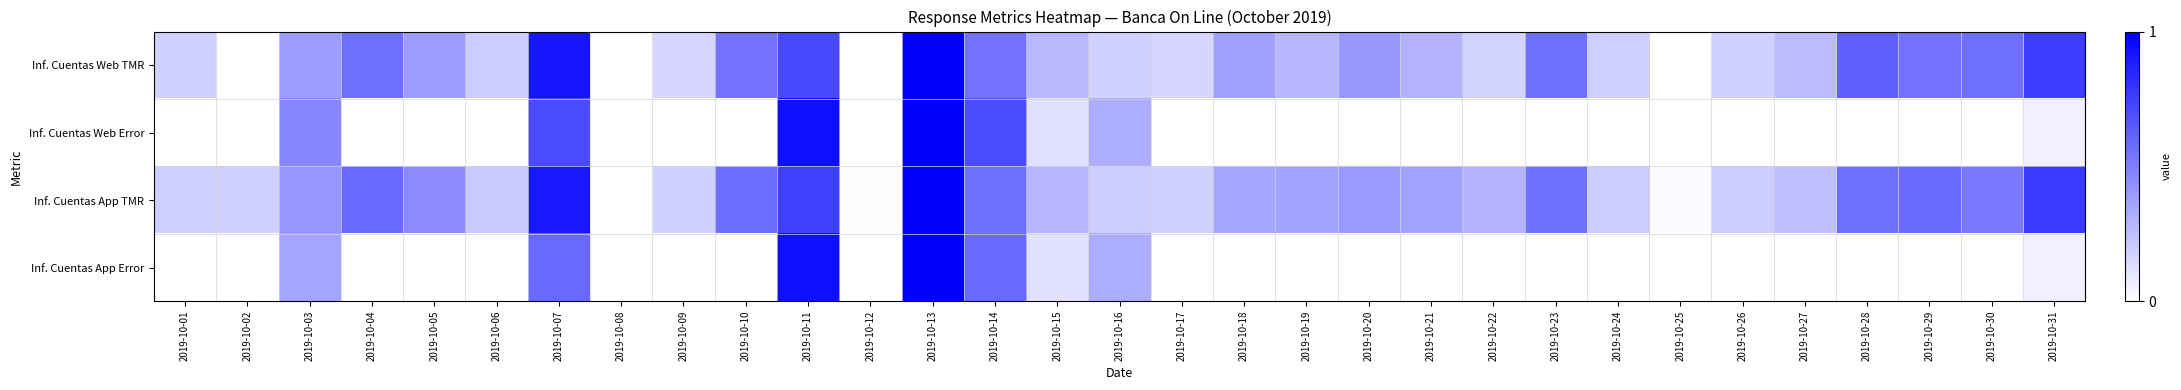

At how many categories does at least one series exceed 0?

30